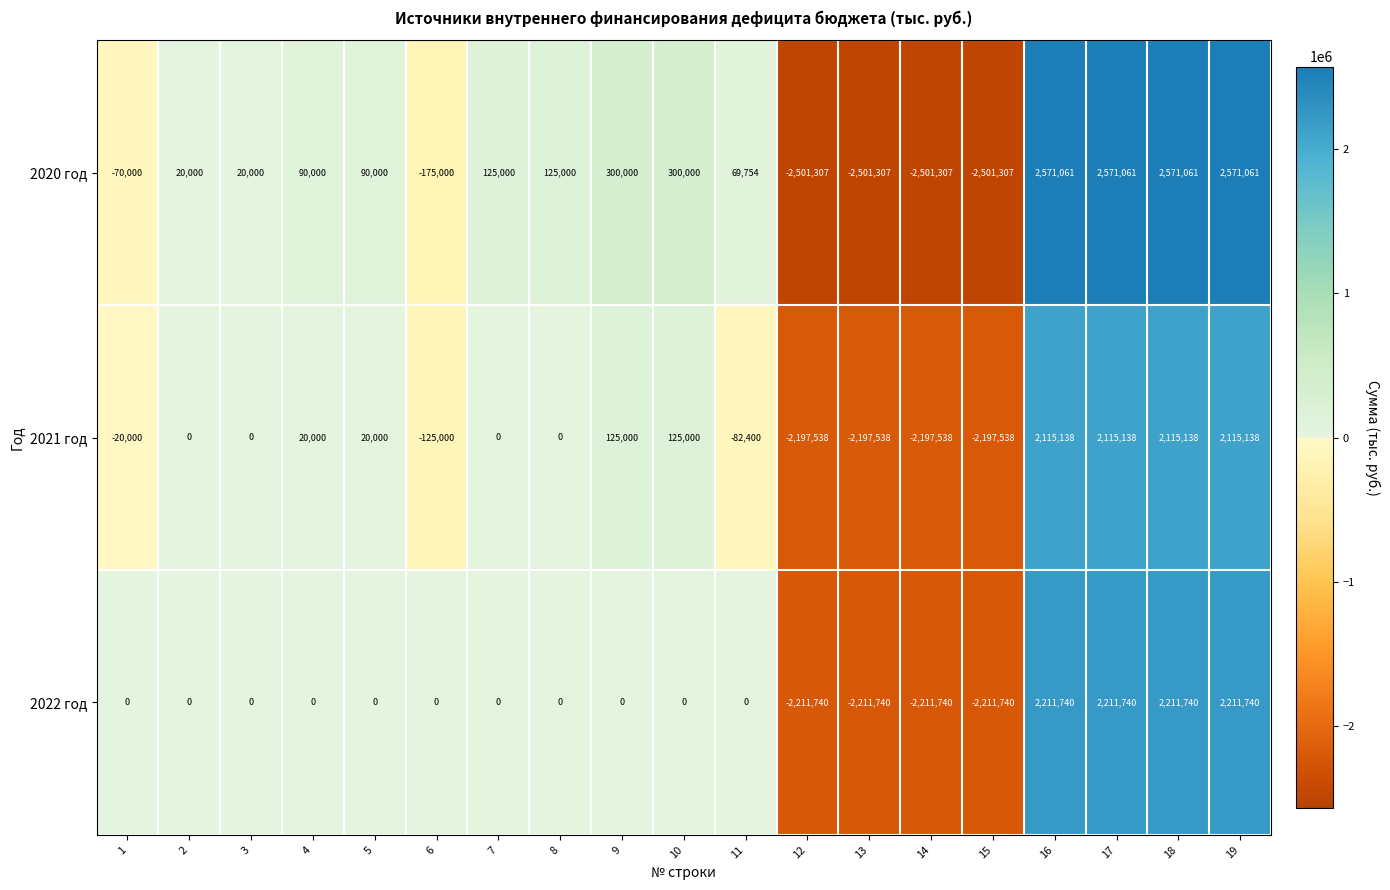

Rank the series by their average value, from highest to lowest.

2020 год, 2022 год, 2021 год